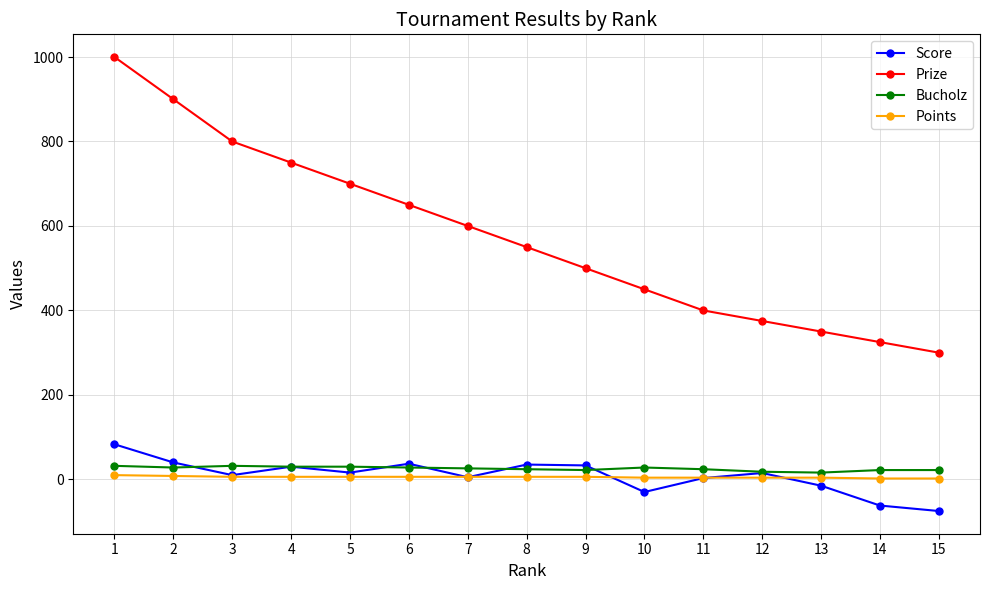

Rank the series by their maximum value, from lowest to highest.

Points, Bucholz, Score, Prize